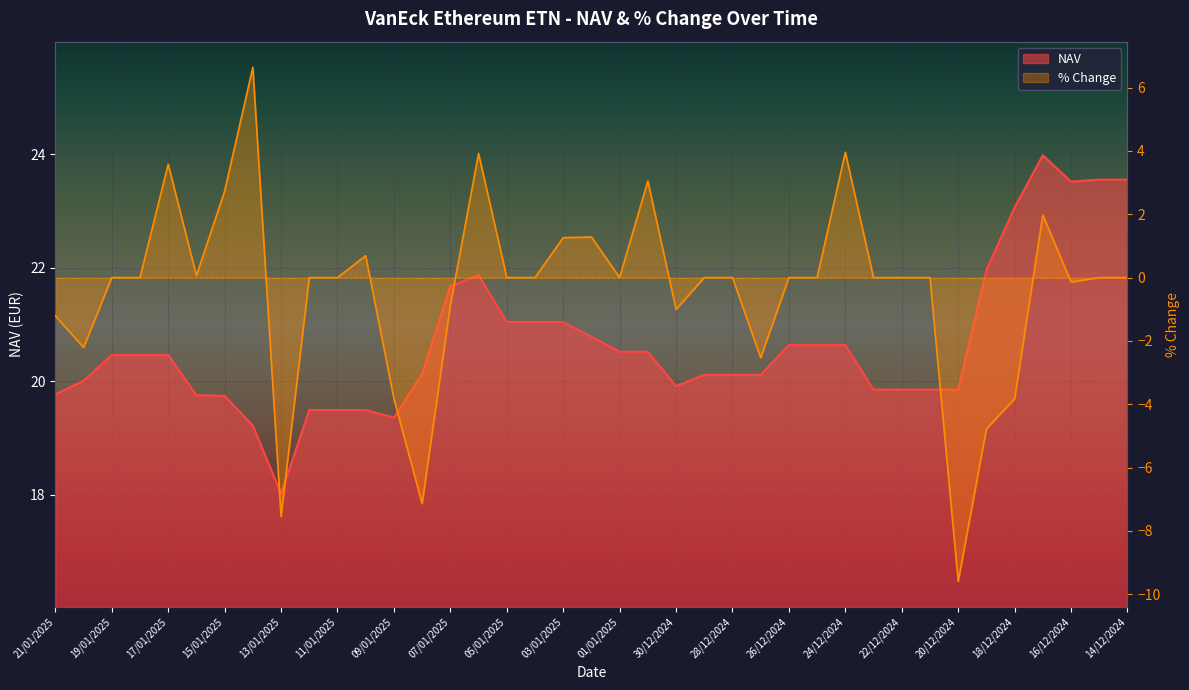

What is the sum of the % Change values at 23/12/2024 and 16/01/2025?

0.1